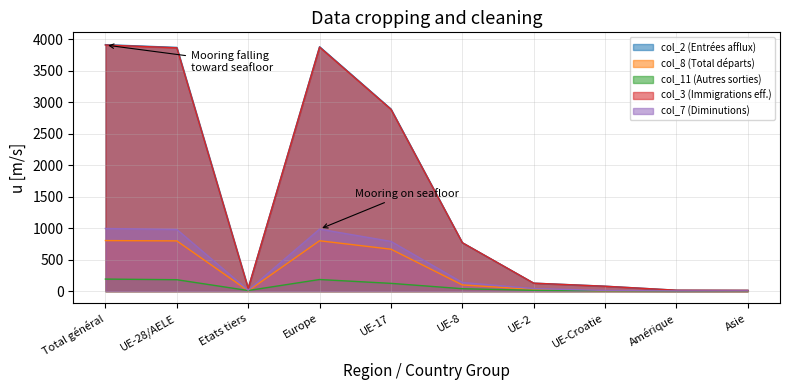

Between Etats tiers and Amérique, which is larger?

Etats tiers